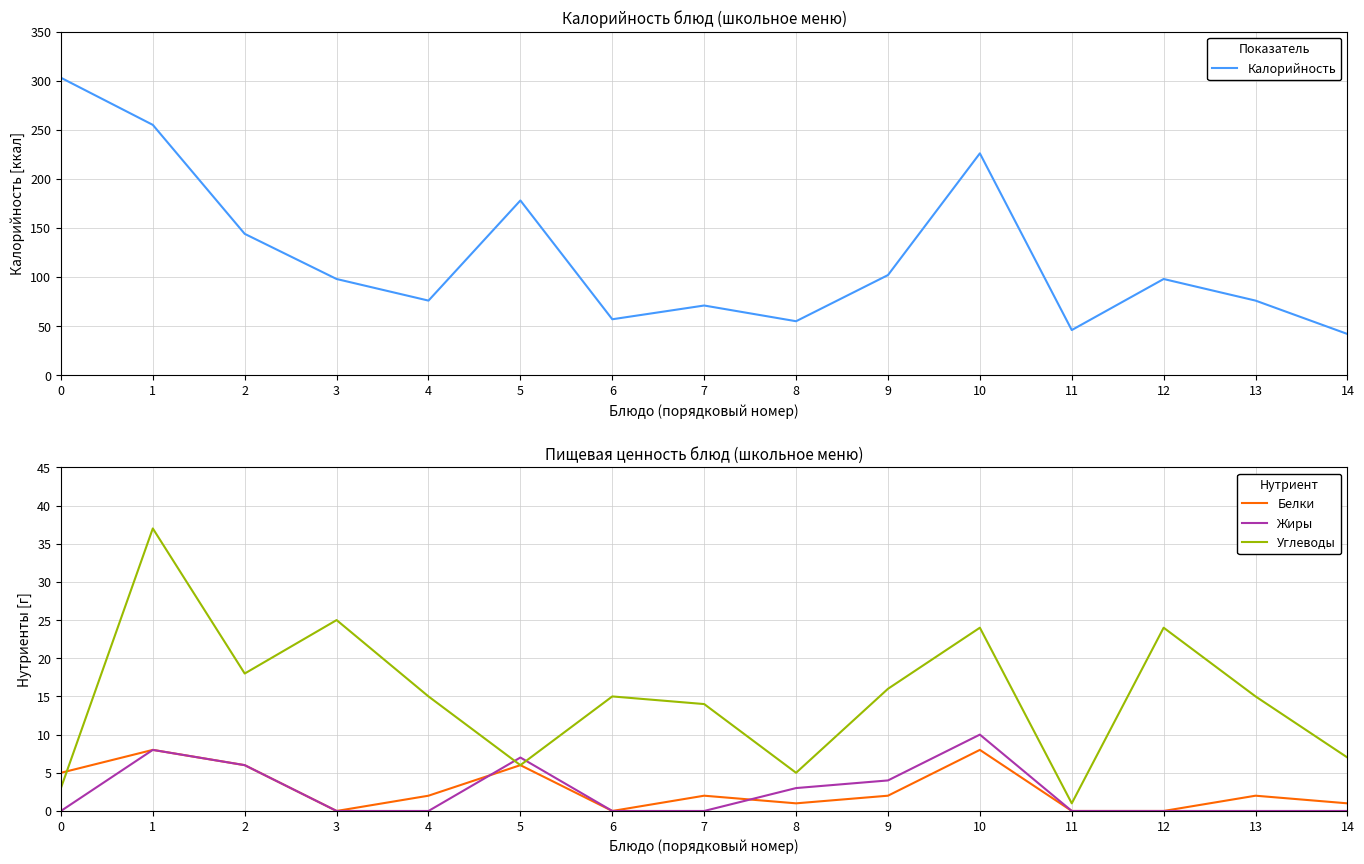

What is the difference between the maximum and minimum values in the Жиры series?

10